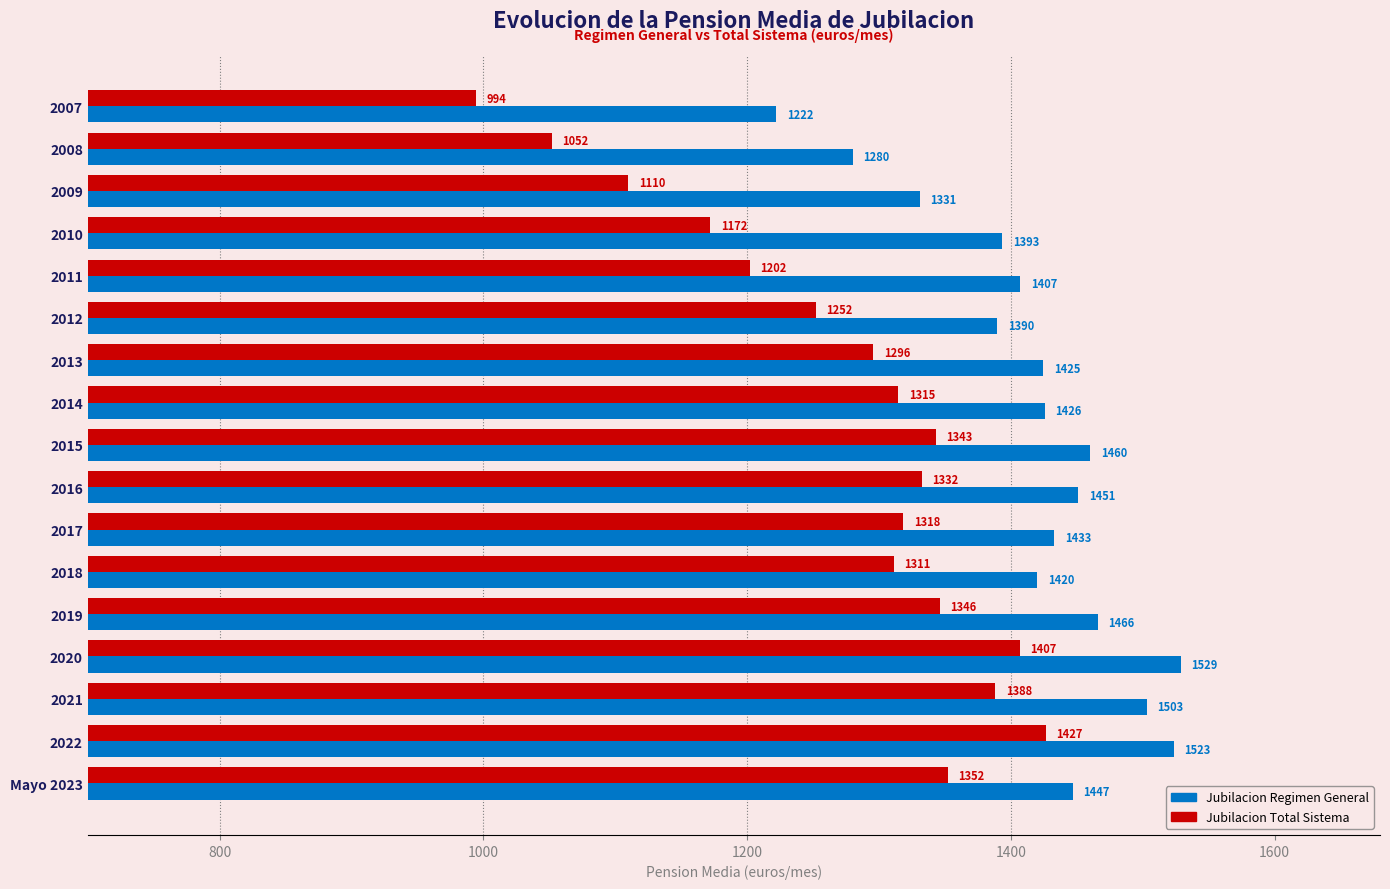

Which category has the highest value in the Jubilacion Regimen General series?

2020